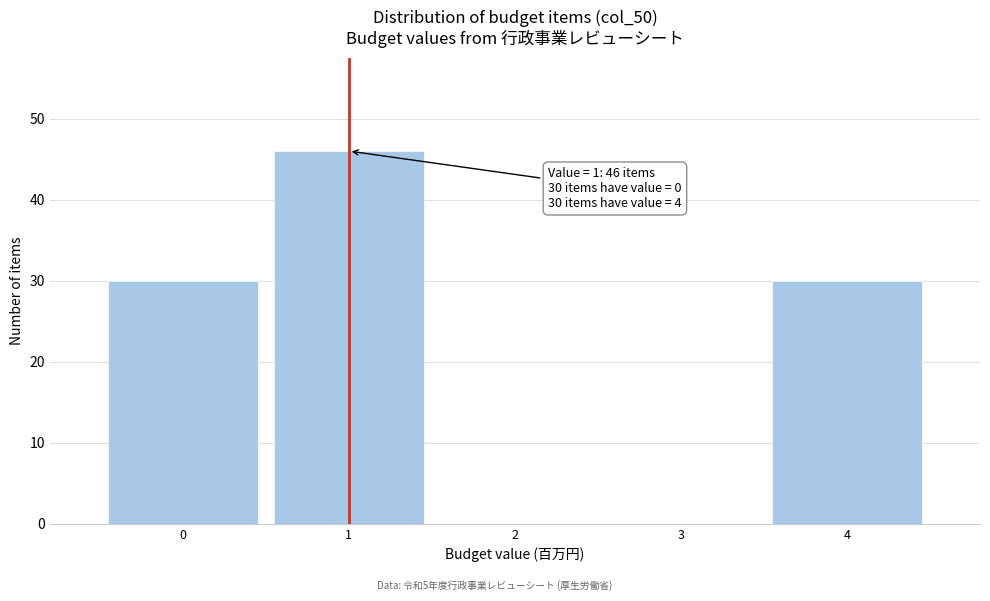

Over which range of the x-axis is the bar tallest?

0.5 to 1.5